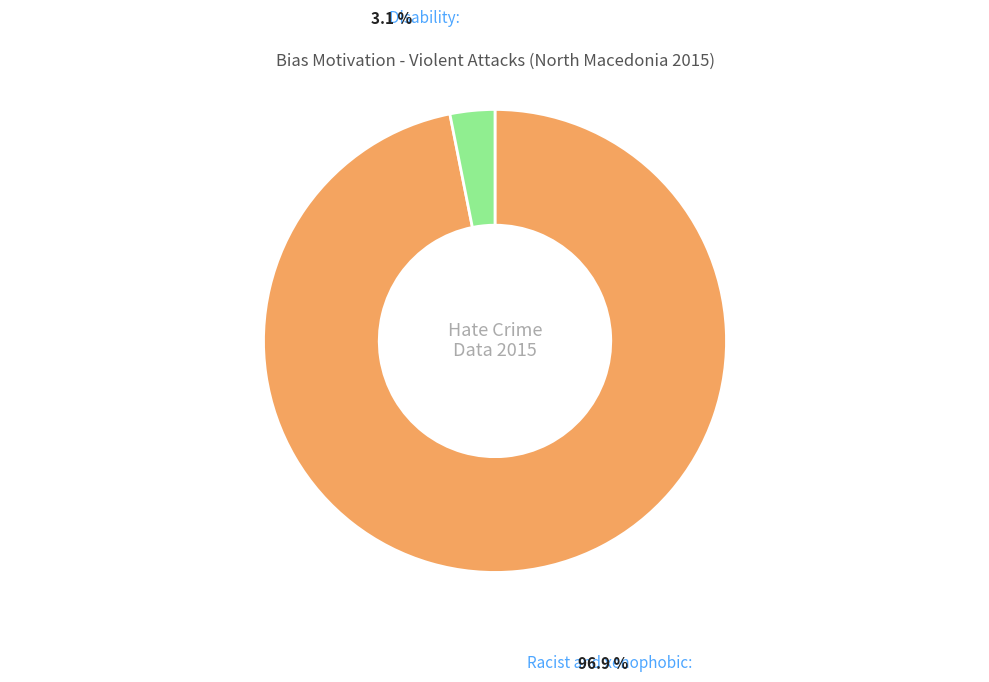

Is there a majority slice in this chart?

Yes